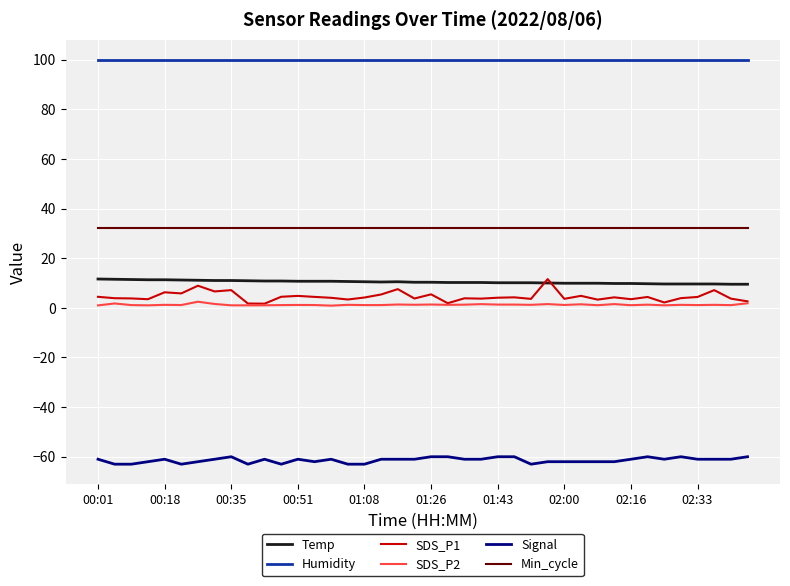

Which series has the largest range (max minus min)?

SDS_P1